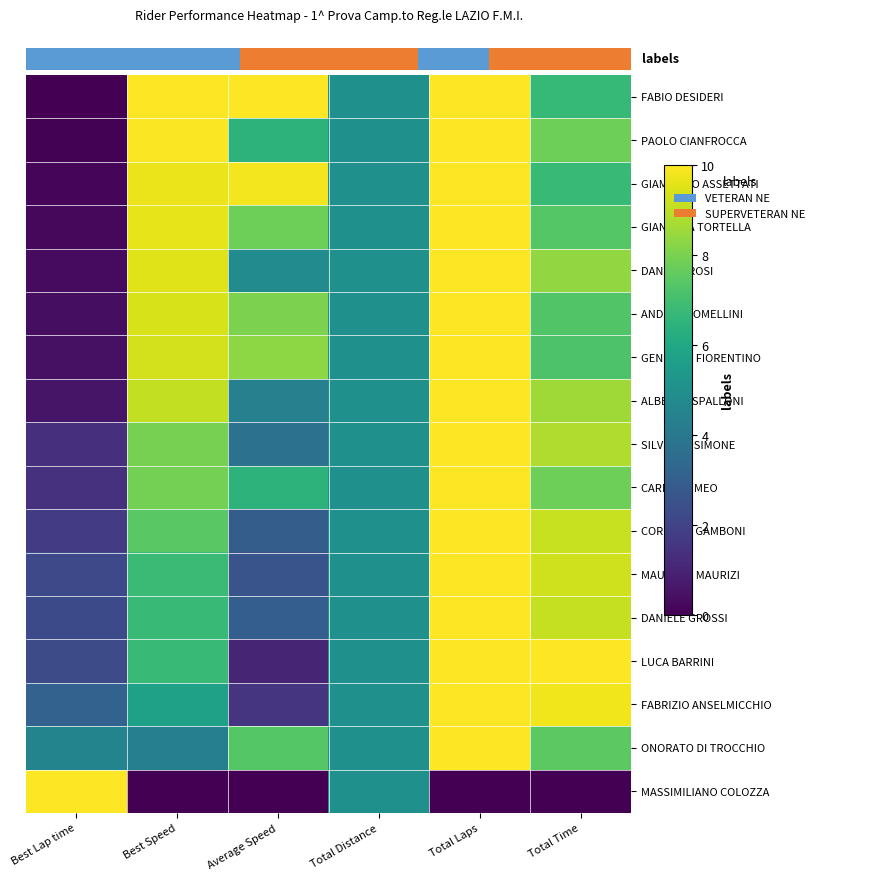

What is the total value across all series at Total Distance?

85.0